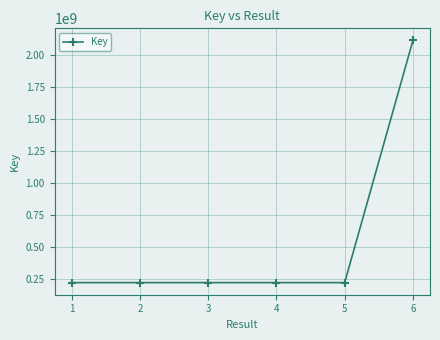

What is the minimum value shown in the chart?

221437503